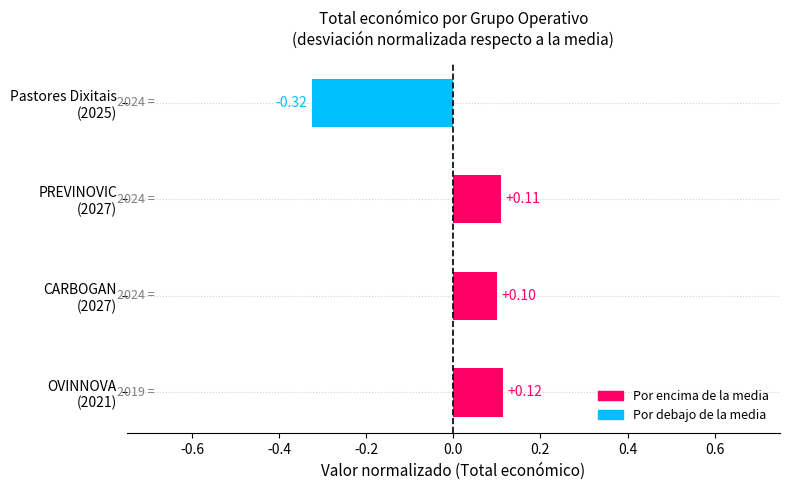

What is the difference between the second highest and minimum values?

0.4